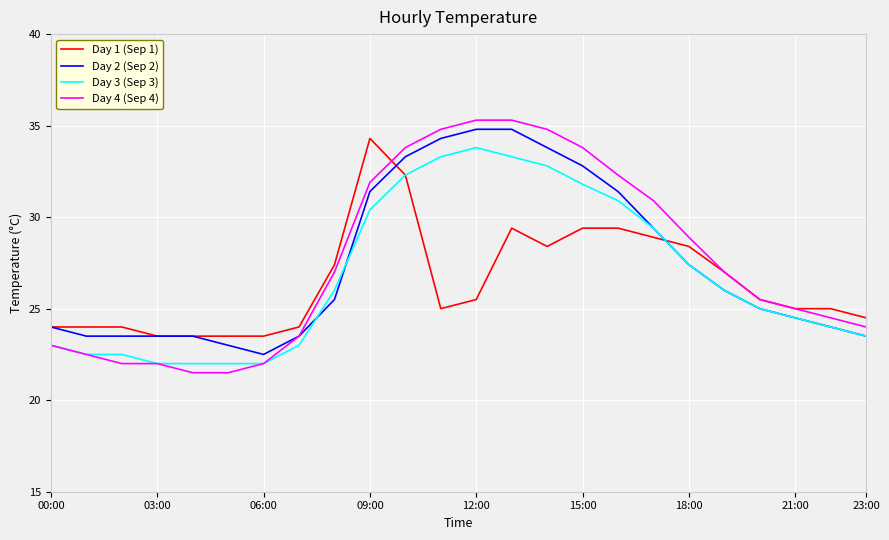

What is the maximum value for Day 4 (Sep 4)?

35.3